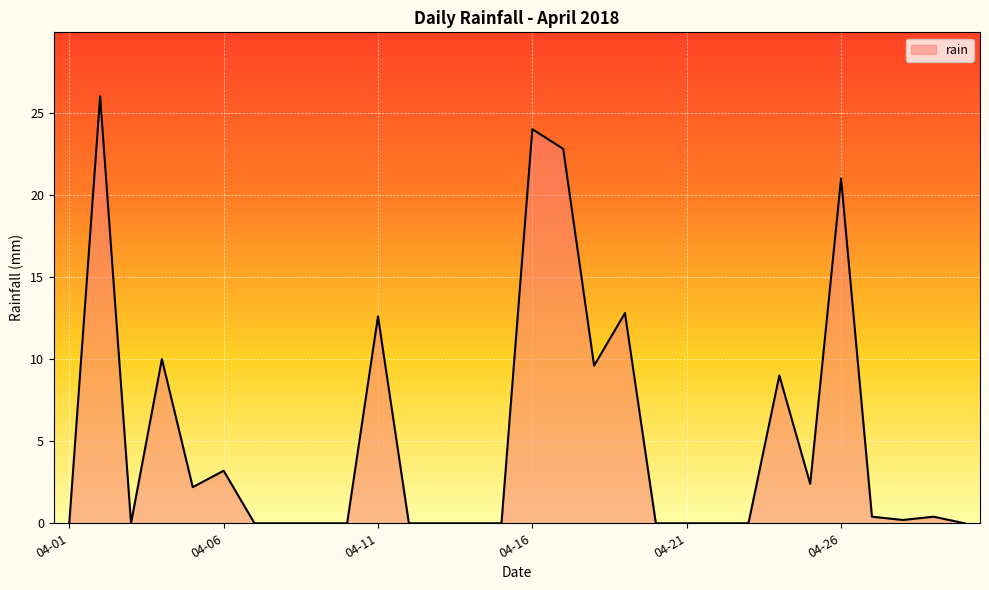

What is the difference between the maximum and minimum values?

26.0